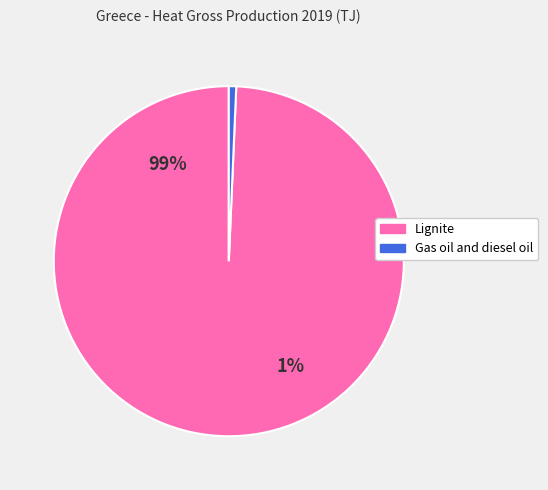

The Lignite slice represents 89% of the pie. True or false?

False